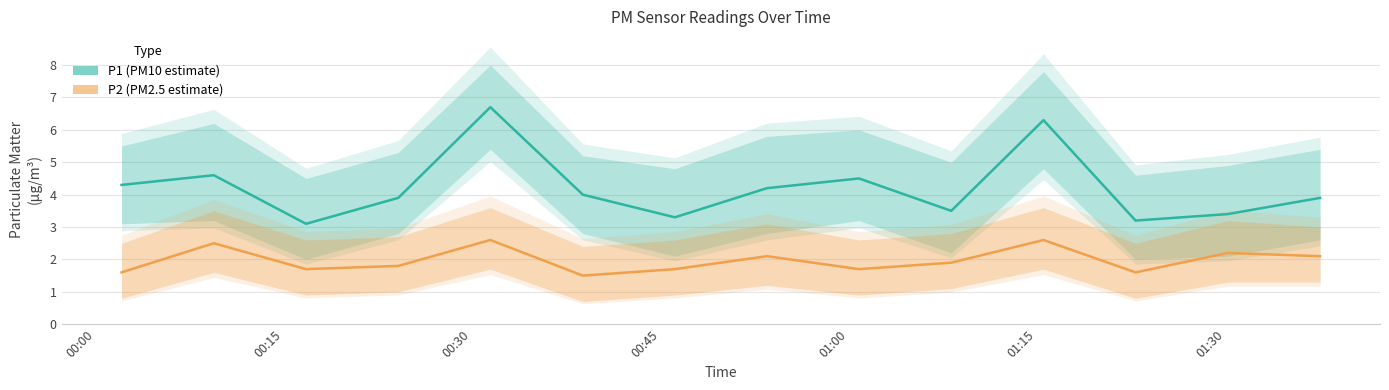

At which label does P1 first exceed 4?

00:00